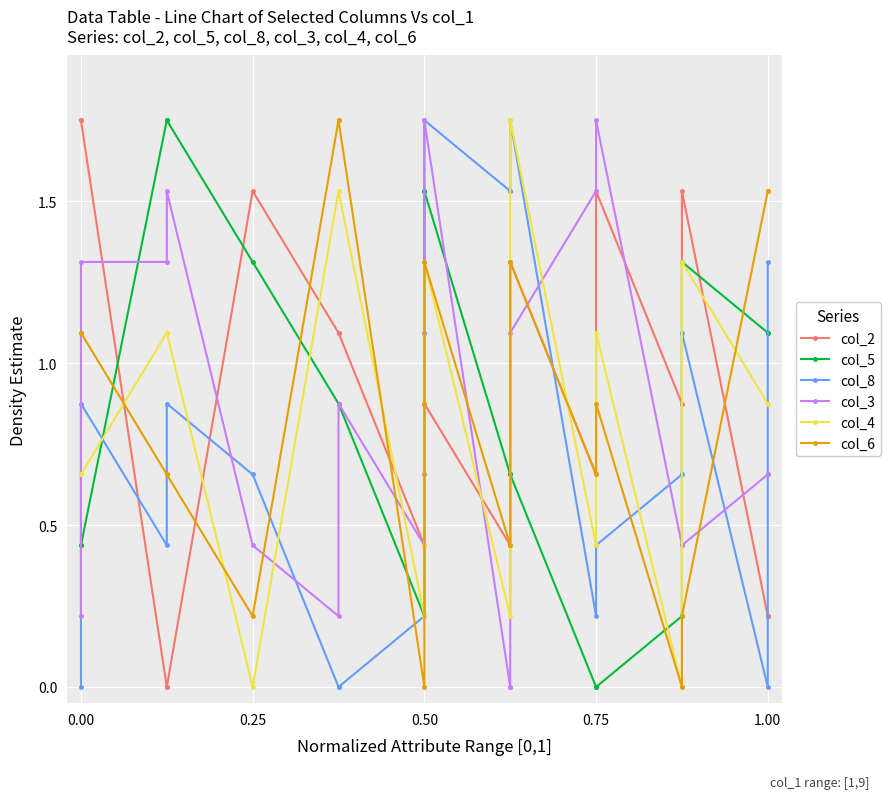

Is the value of col_3 at 10 greater than the value of col_5 at 10?

No